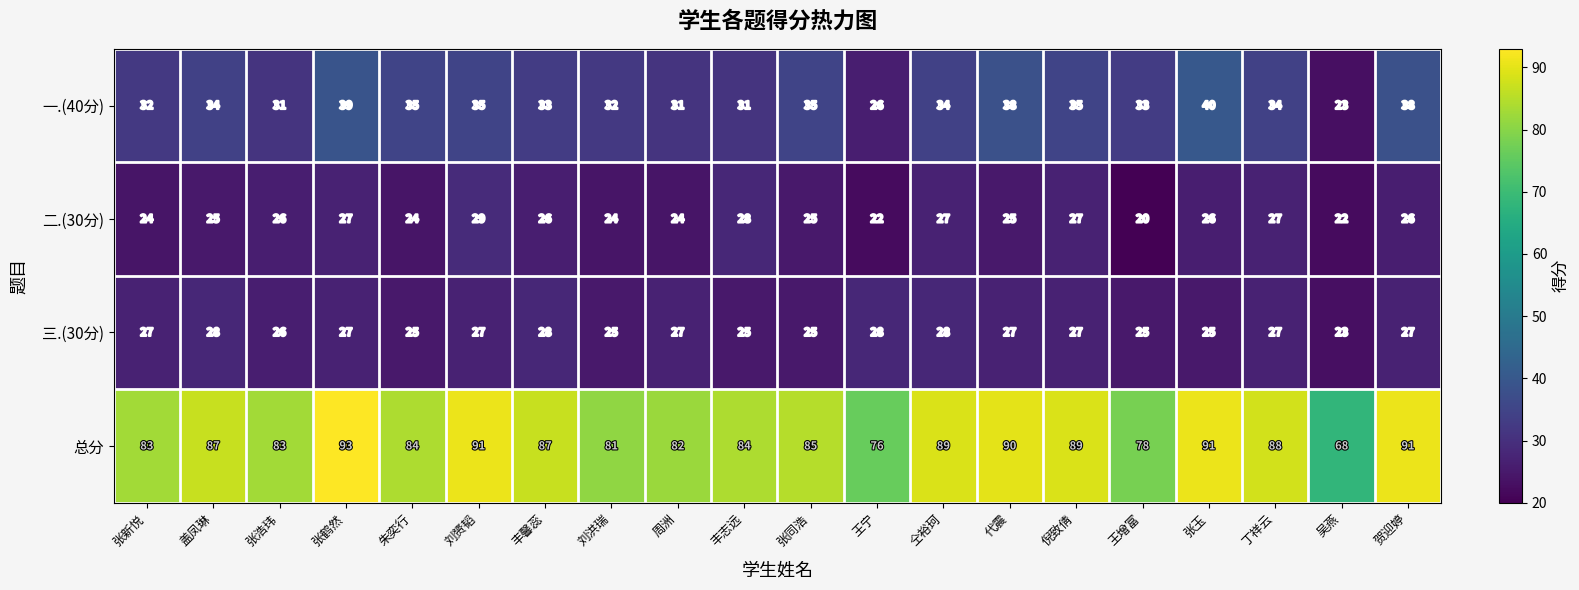

What is the sum of all 总分 values?

1700